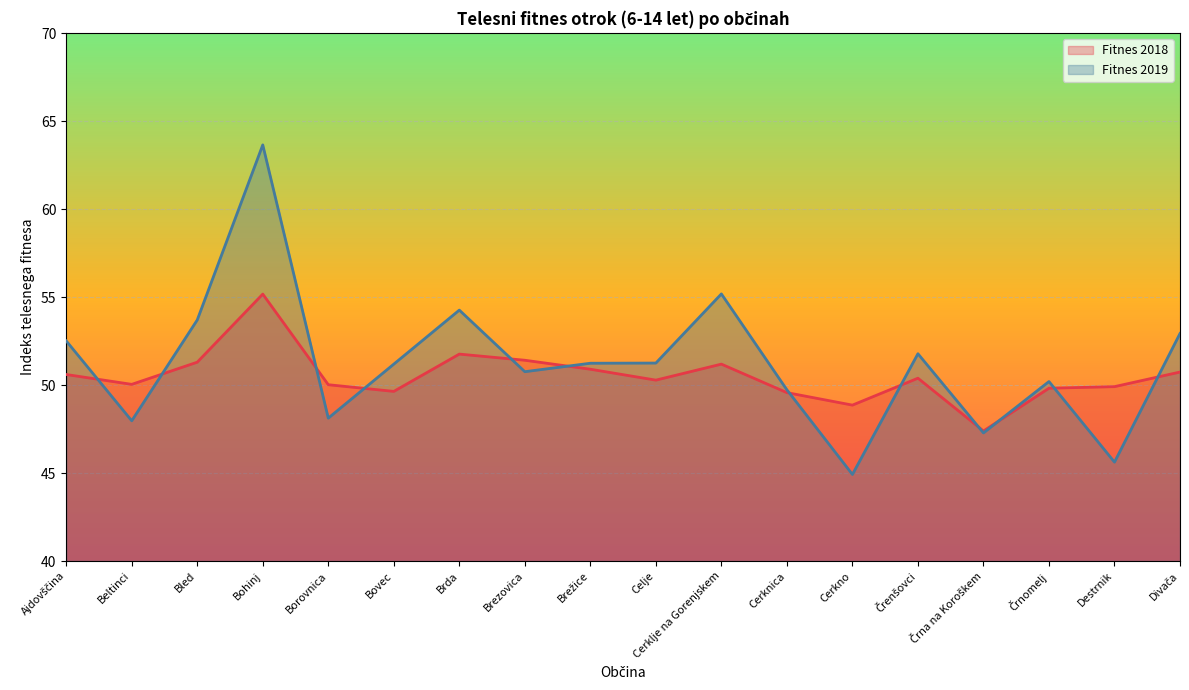

The value of Fitnes 2019 at Brezovica is 50.8. True or false?

True